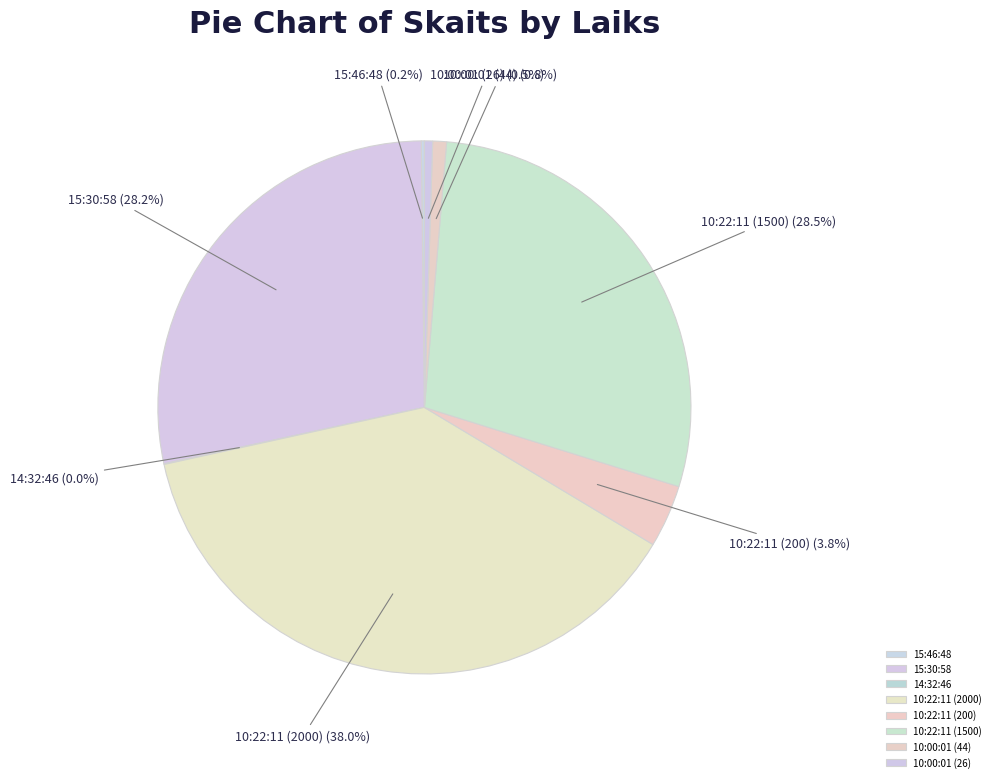

Which has a higher value, 10:22:11 (1500) or 10:22:11 (2000)?

10:22:11 (2000)